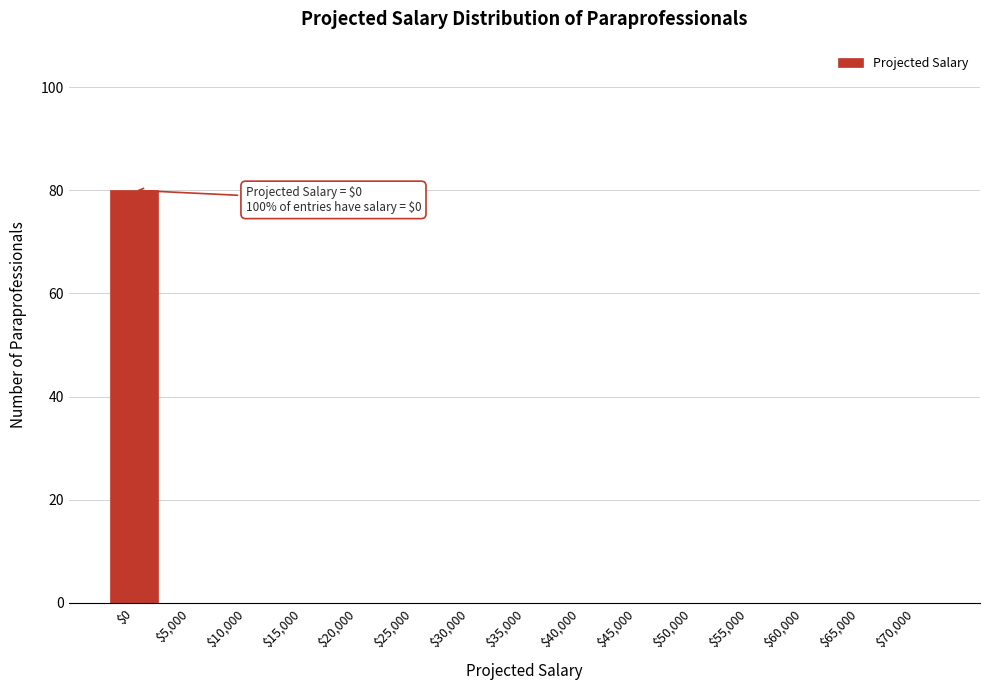

What is the sum of all values?

80